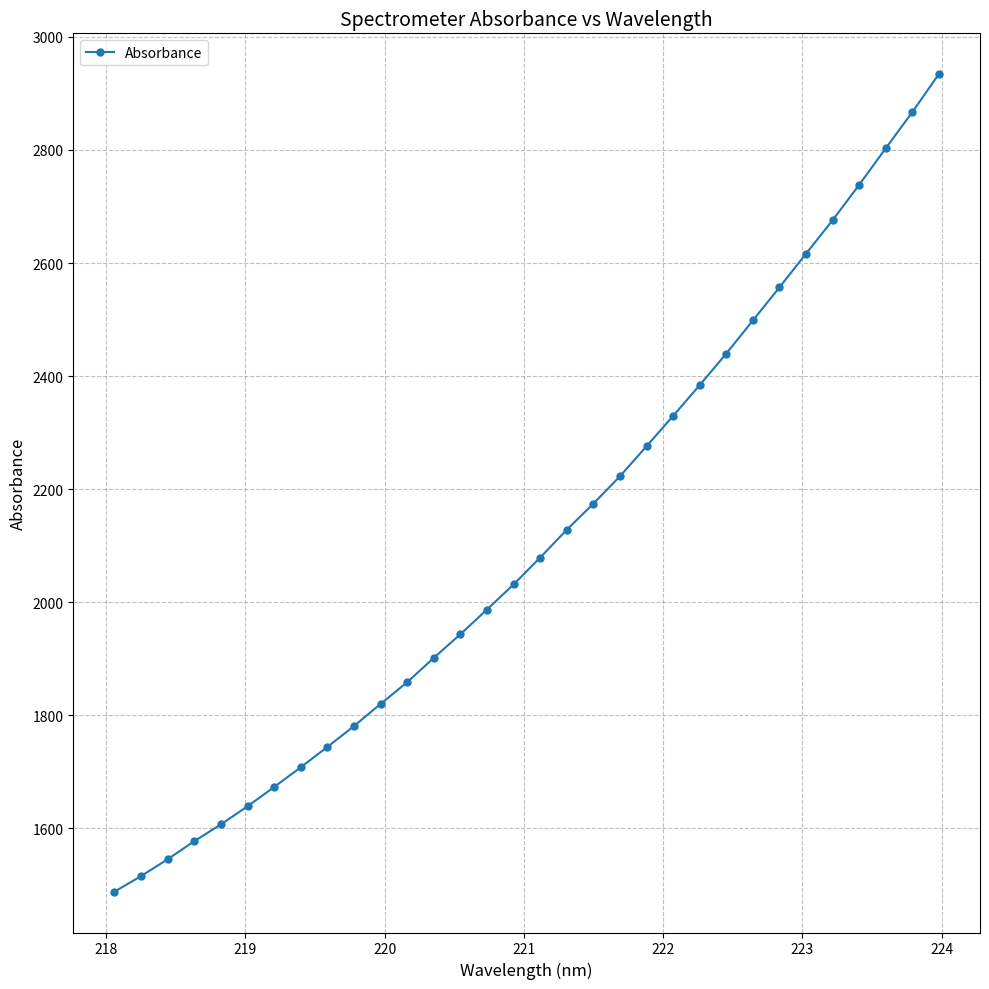

What is the sum of all values?

67545.2